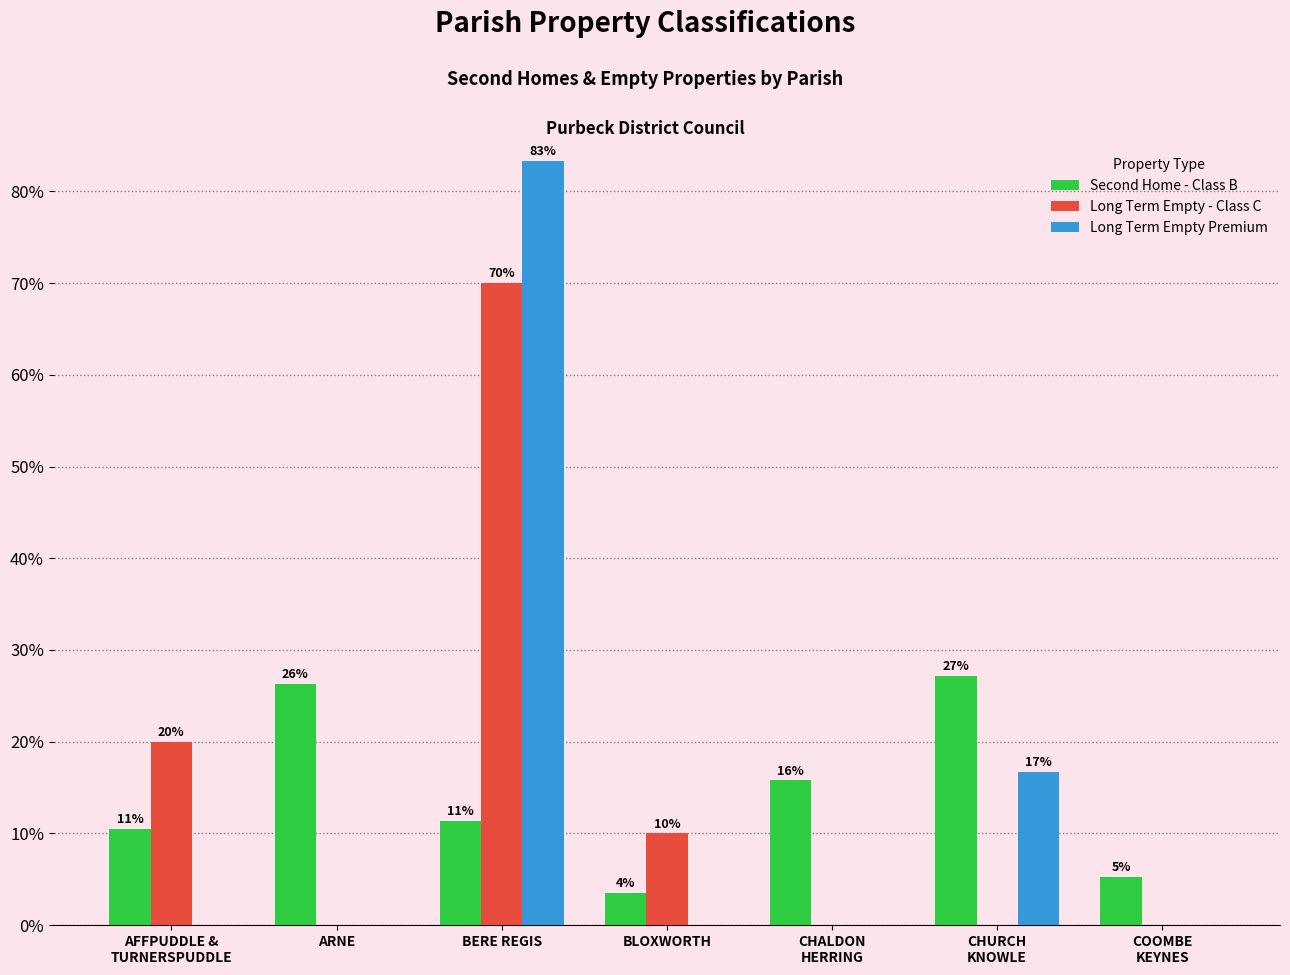

What are all the series names shown in the legend?

Second Home - Class B, Long Term Empty - Class C, Long Term Empty Premium